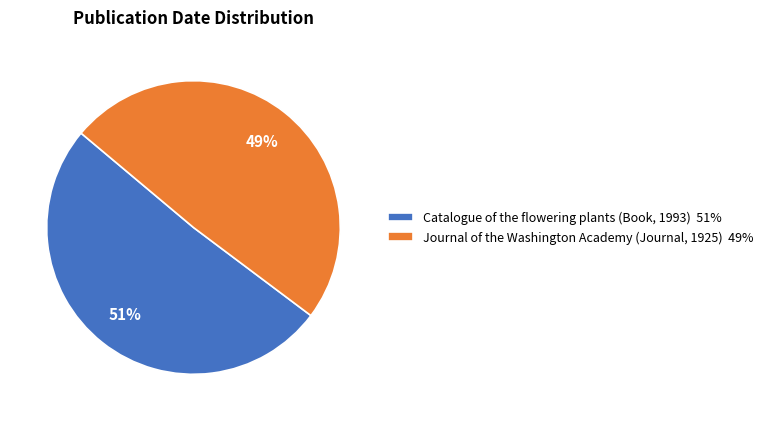

To the nearest percent, what is the difference between the largest and smallest slice percentages?

2%